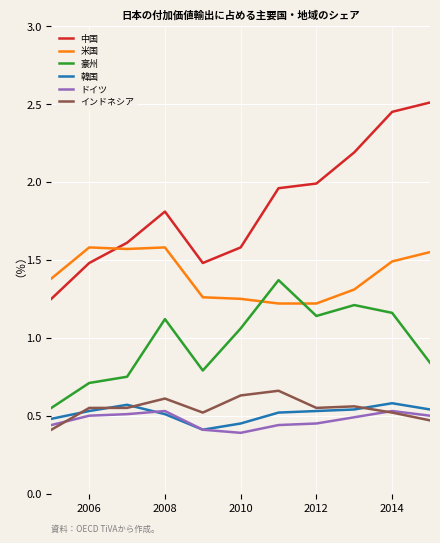

How many categories are shown in the chart?

11